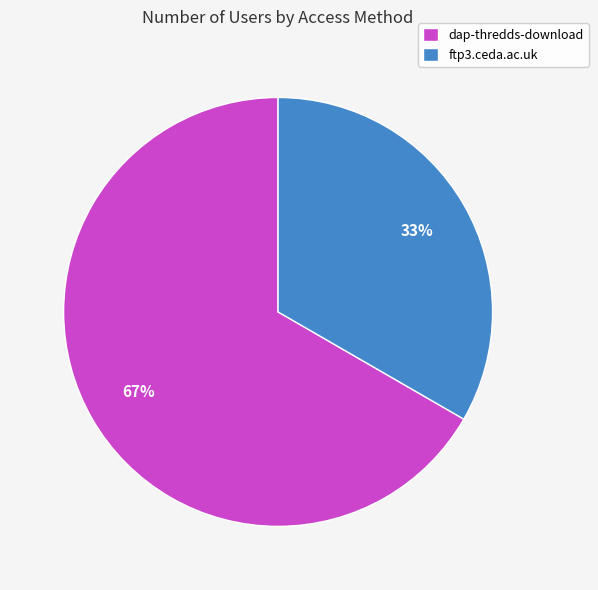

Between ftp3.ceda.ac.uk and dap-thredds-download, which is larger?

dap-thredds-download